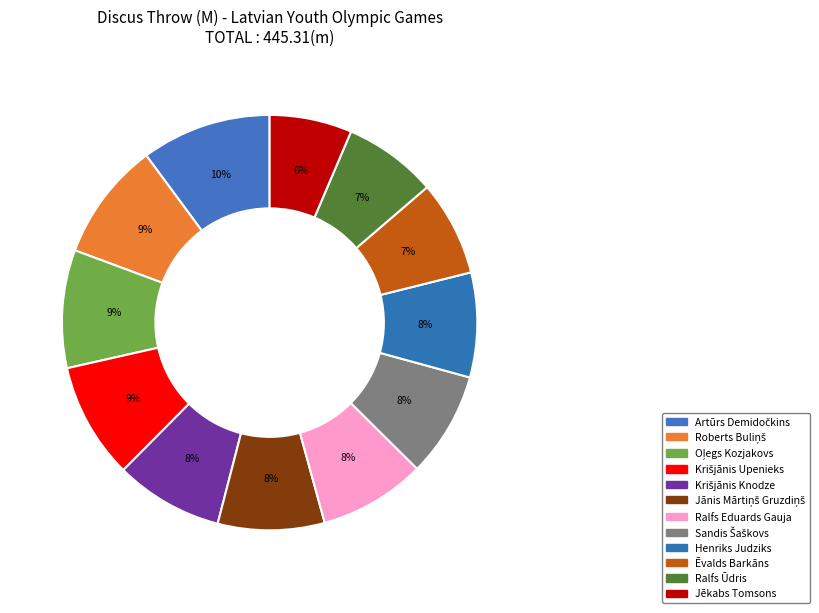

How many slices are in this pie chart?

12